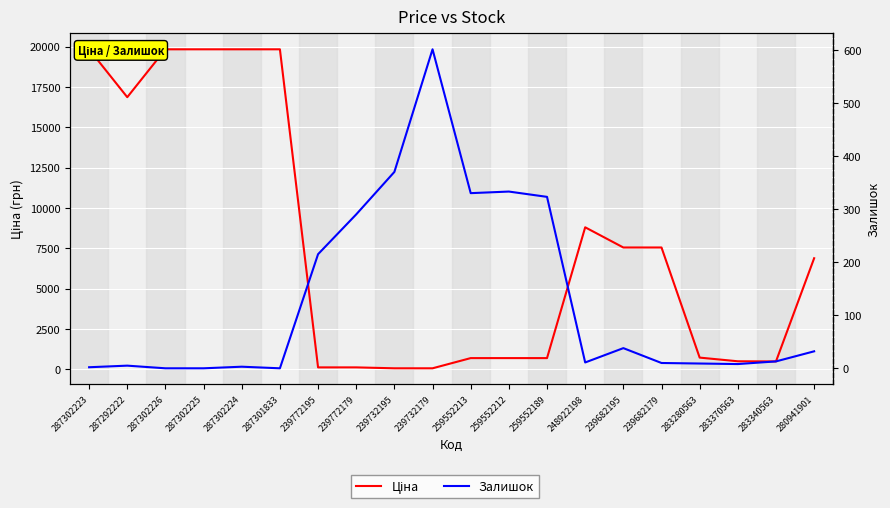

What is the label of the 14th point from the right?

239772195